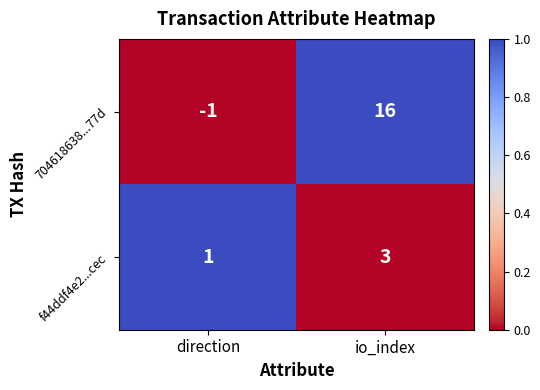

True or false: f44ddf4e2...cec has a value of 0 at direction.

False